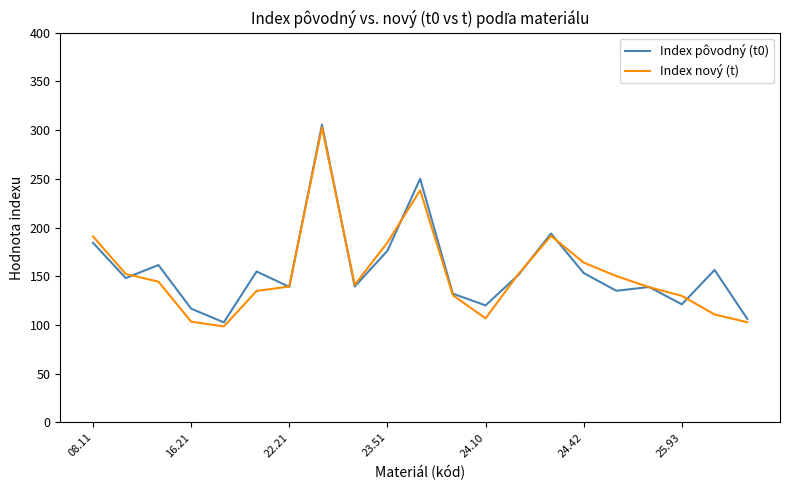

Which series has the largest range (max minus min)?

Index nový (t)